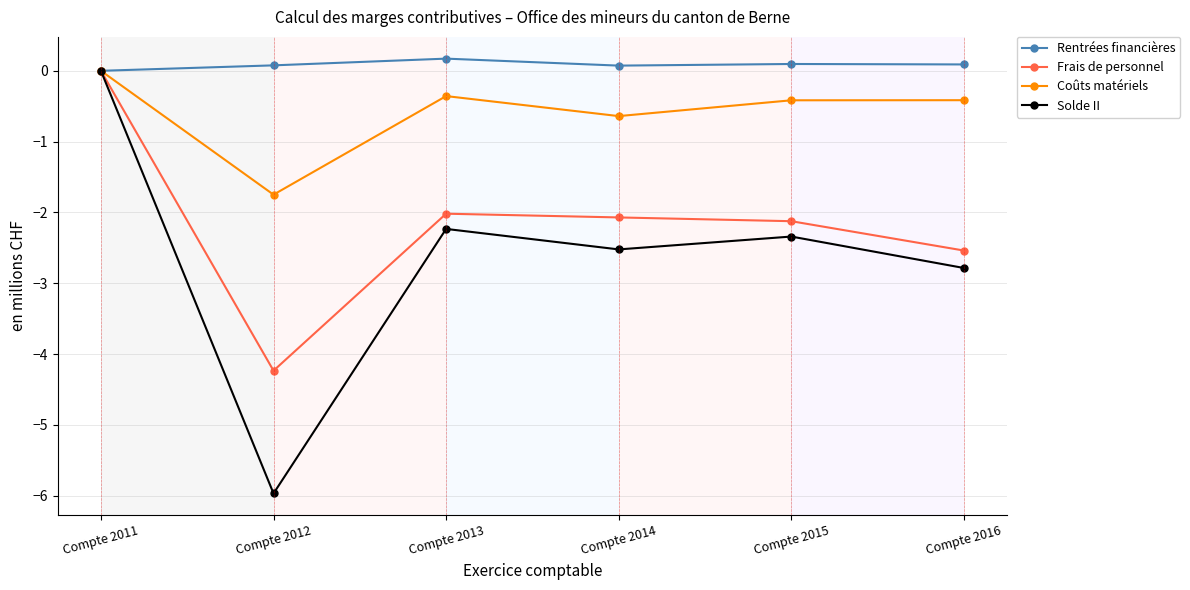

What is the value of the Frais de personnel point at the 3rd from the left?

-2.0